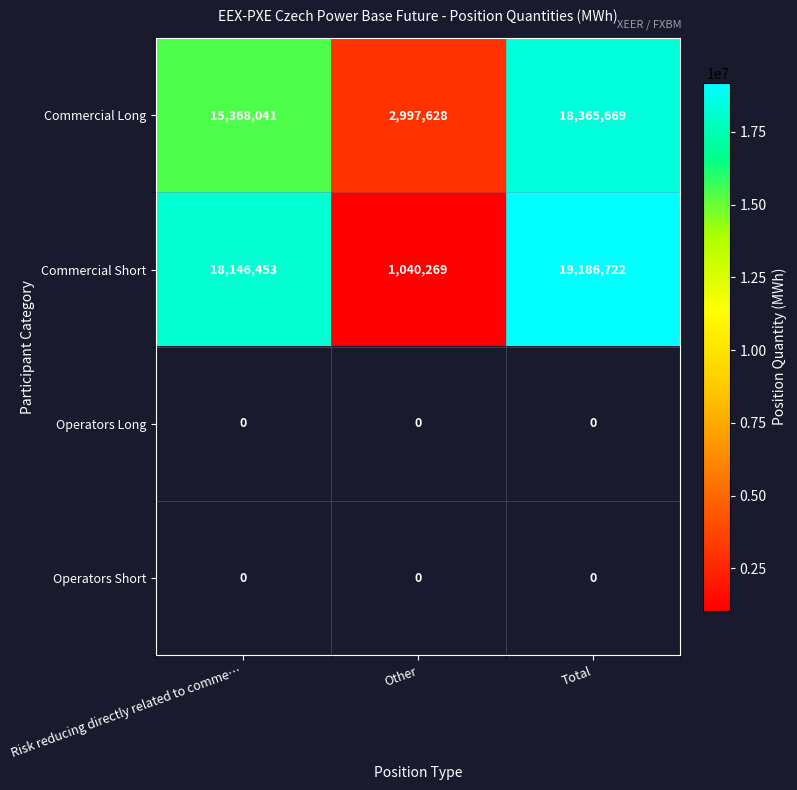

What is the minimum value shown in the chart?

1040269.0